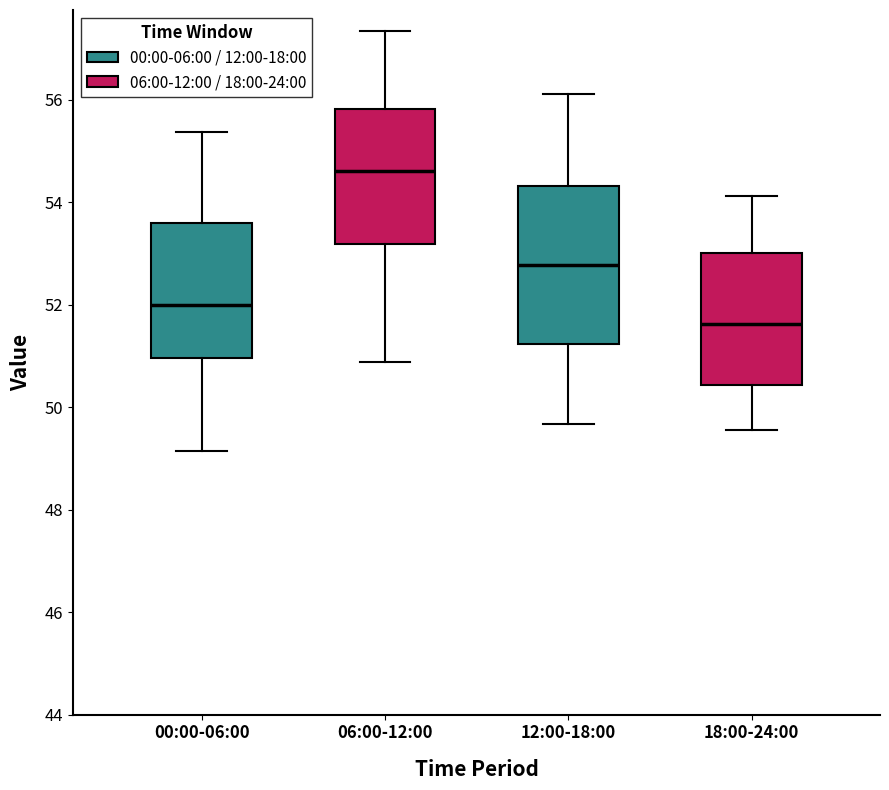

Which box's median line is the highest?

06:00-12:00